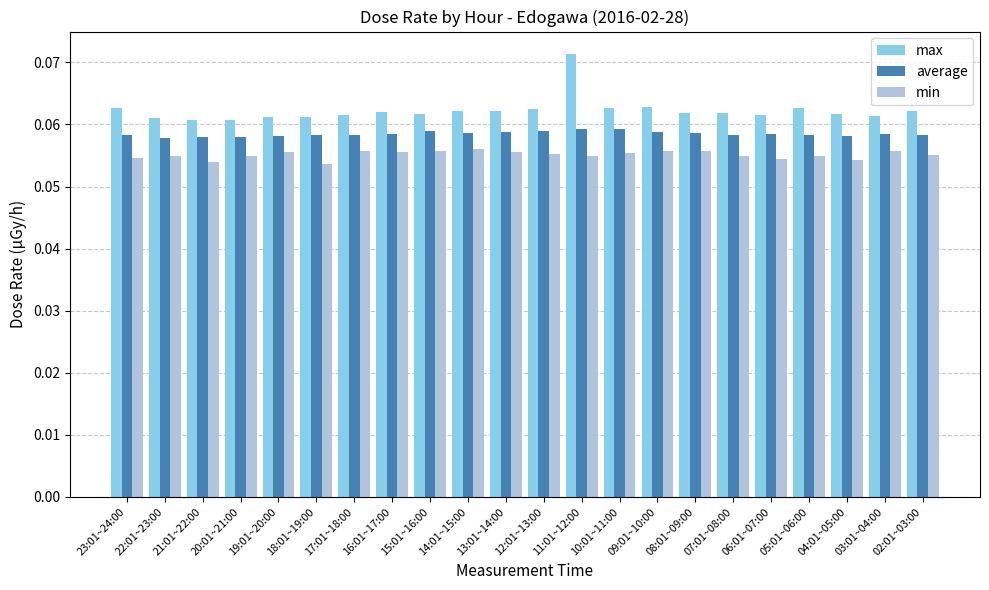

Count the min values in the range 0 to 1.

22